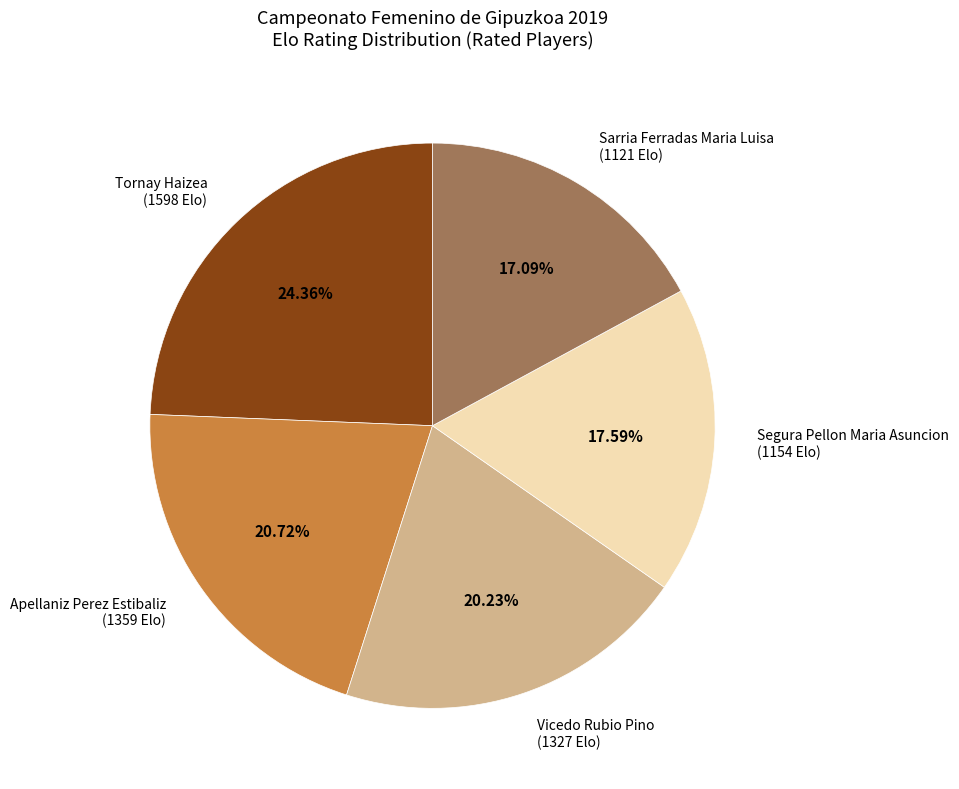

To the nearest percent, what is the difference between the largest and smallest slice percentages?

7%